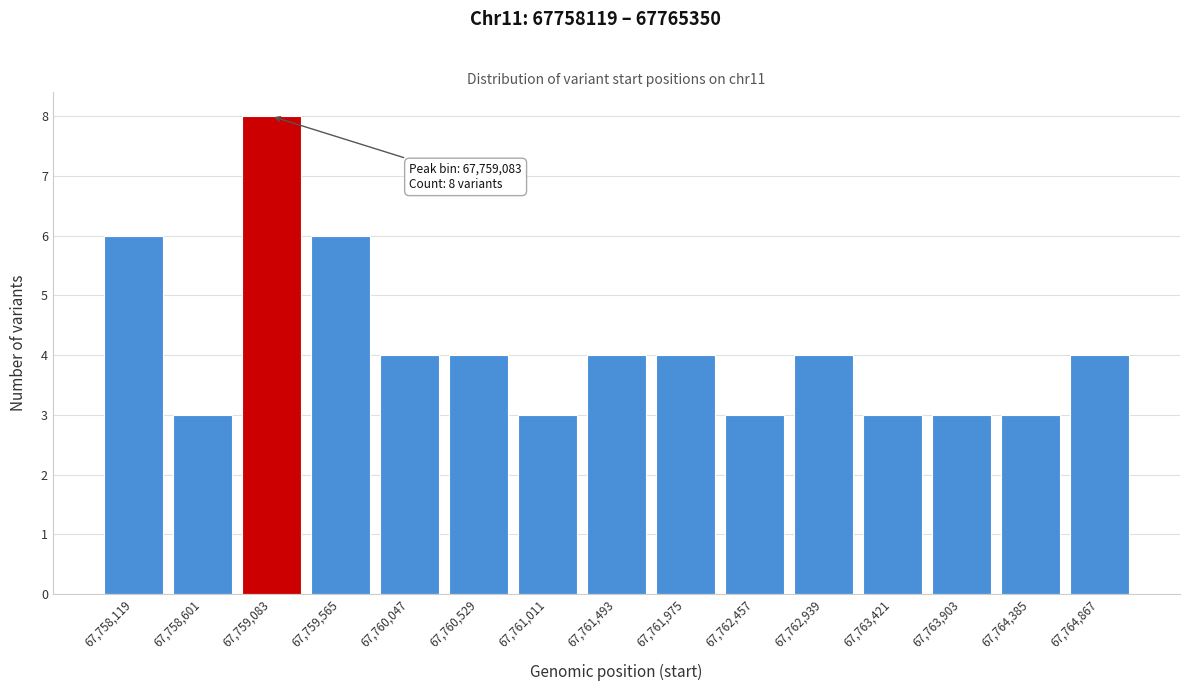

Reading left to right, list all the values displayed in this chart.

6	3	8	6	4	4	3	4	4	3	4	3	3	3	4